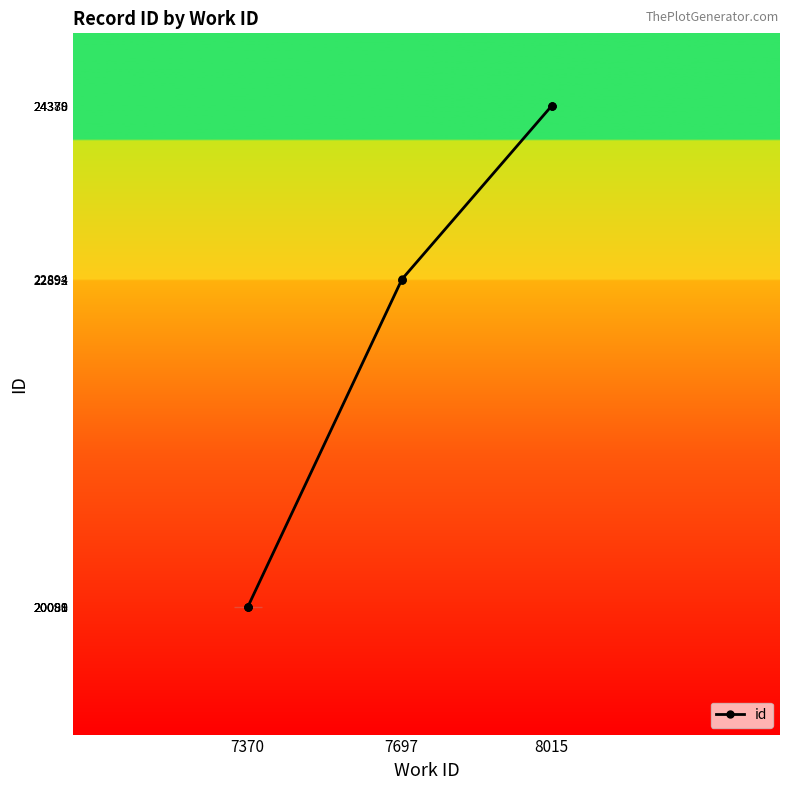

The value at 7370 is 4910. True or false?

False